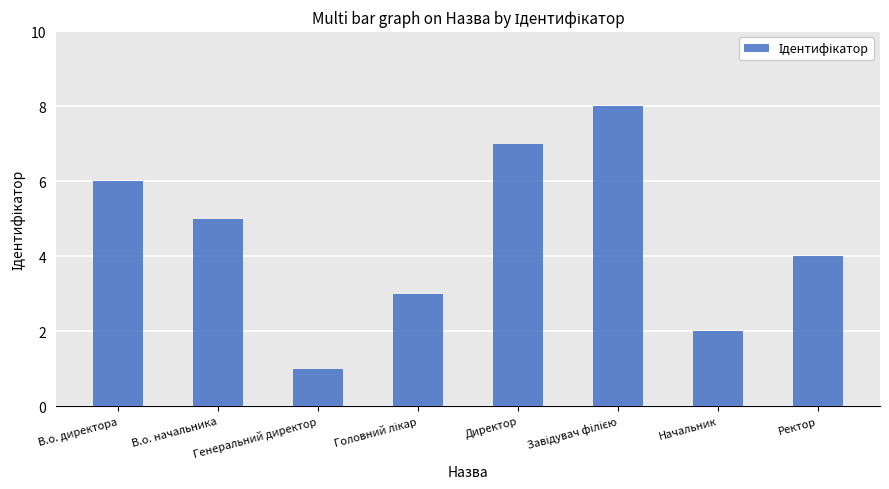

Between Директор and Ректор, which is larger?

Директор